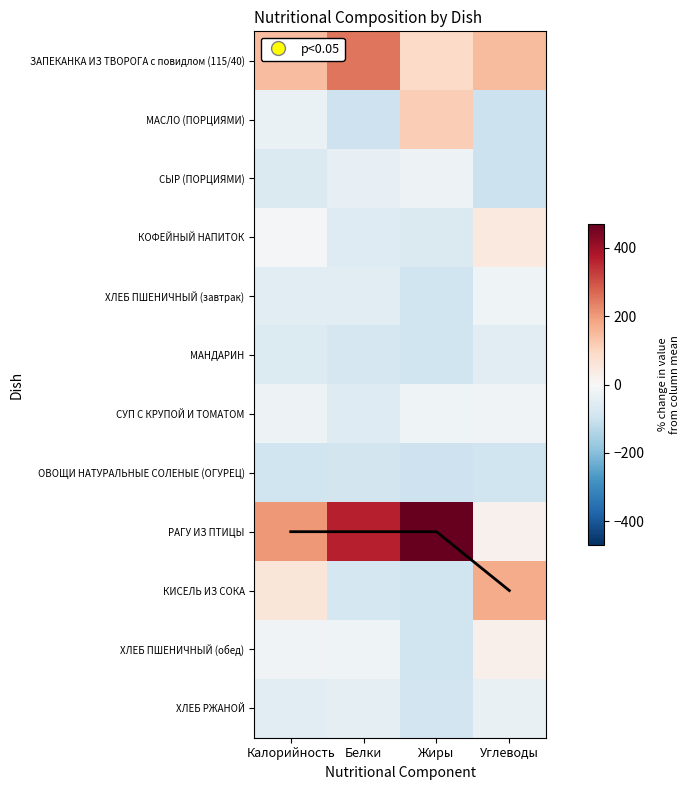

What is the difference between the РАГУ ИЗ ПТИЦЫ values at Углеводы and Жиры?

451.4